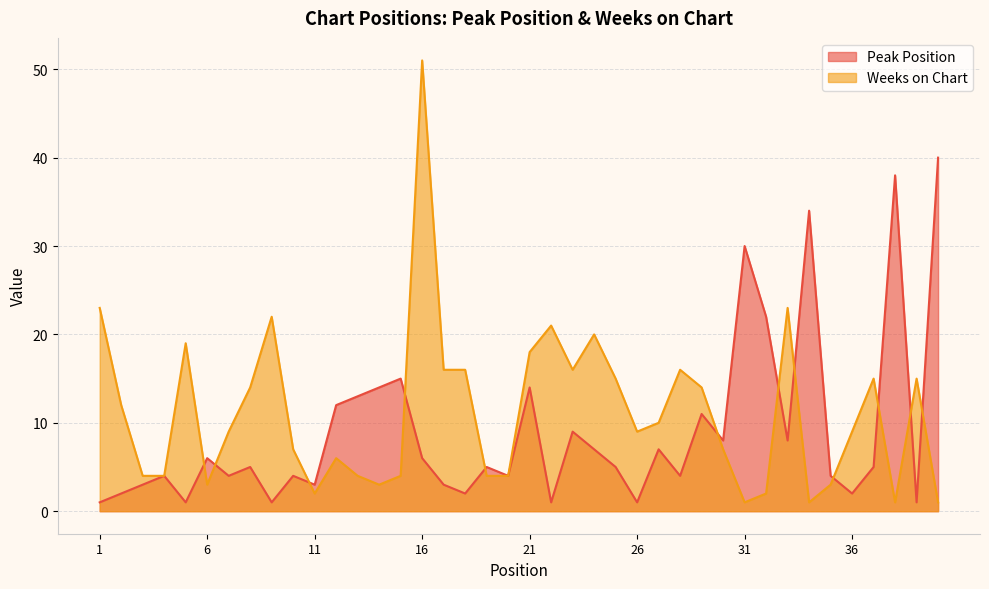

At how many categories does at least one series exceed 12?

25